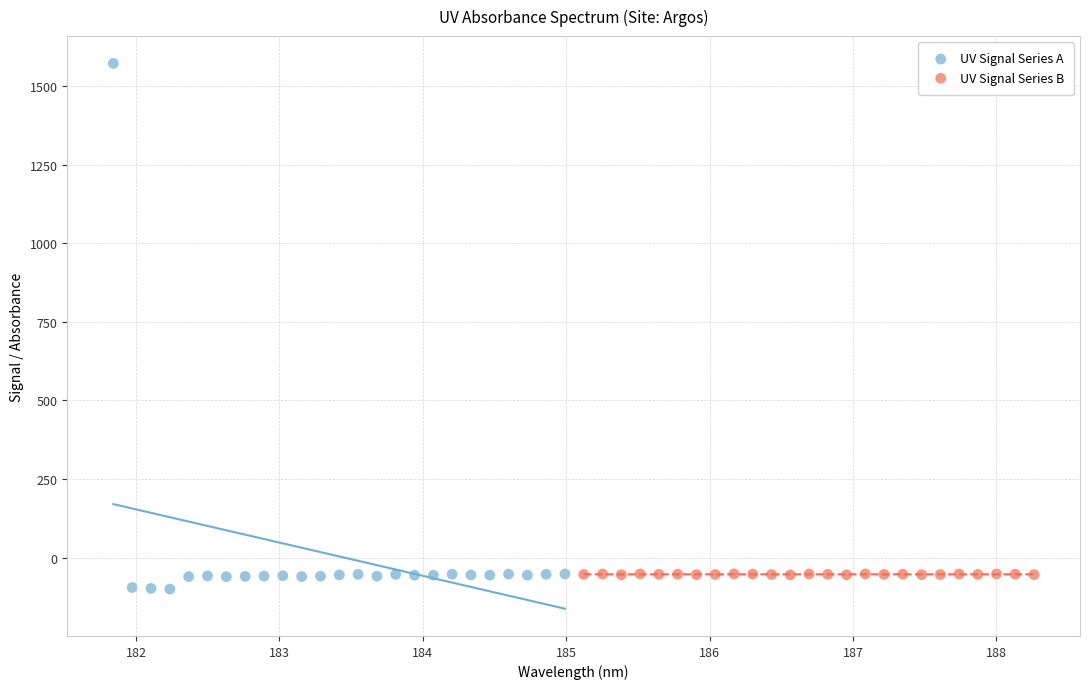

Which series has the widest spread of Y values?

UV Signal Series A